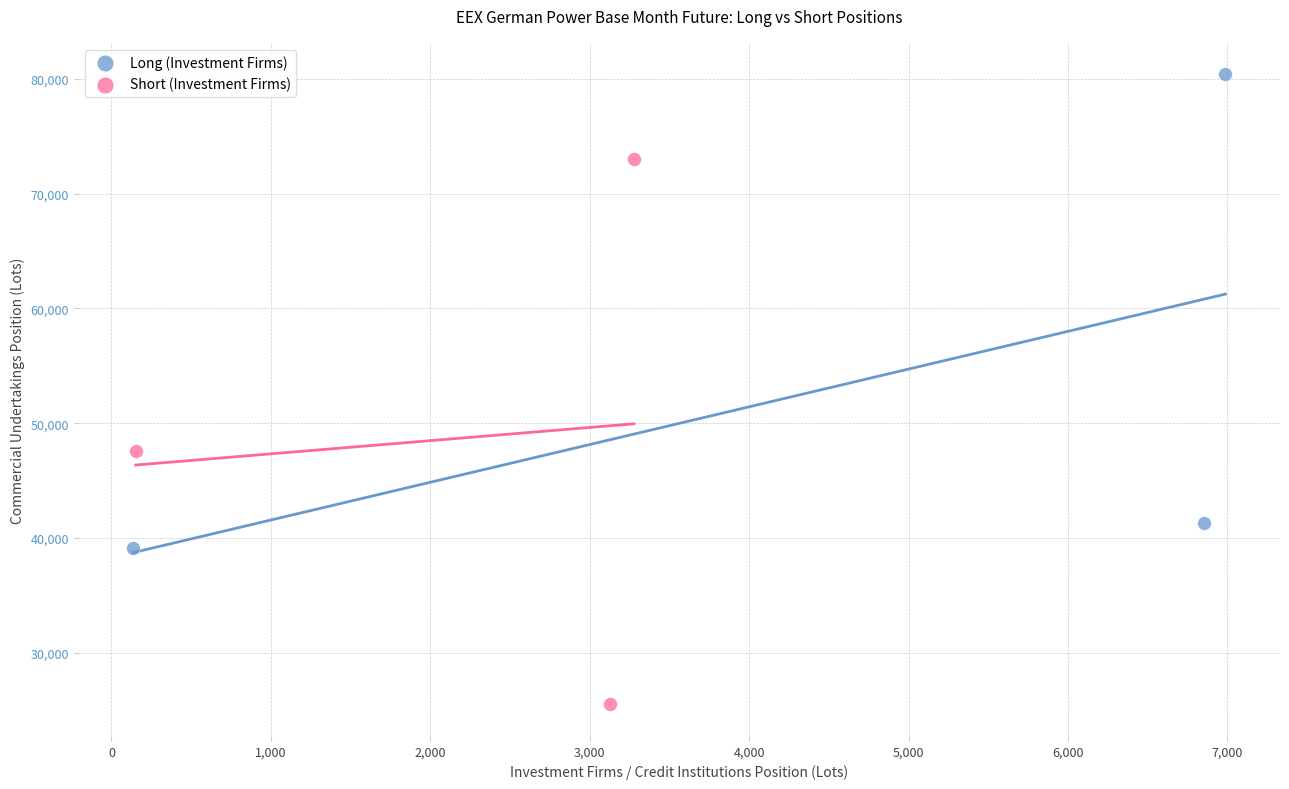

Which series reaches the minimum Y coordinate?

Short (Investment Firms)